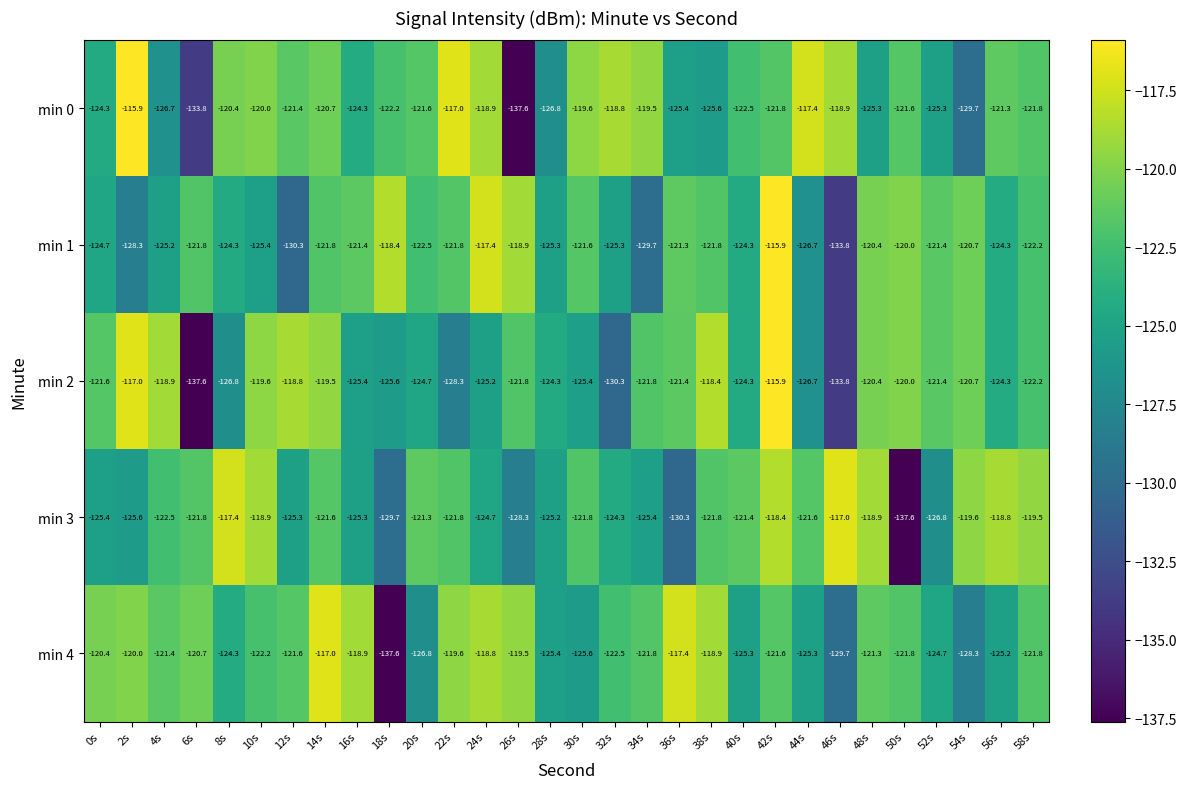

What is the difference between the maximum and minimum values in the min 4 series?

20.6